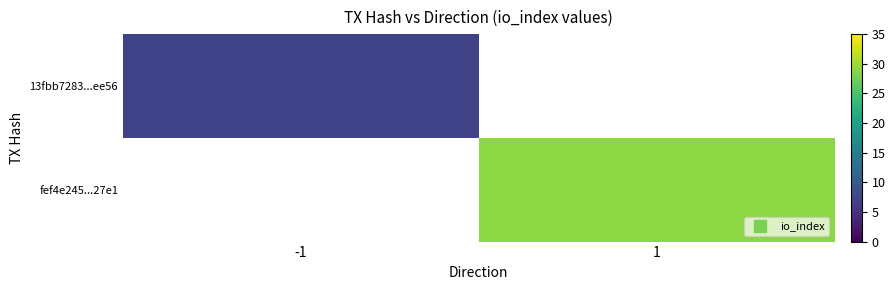

Between -1 and 1, which is larger?

1